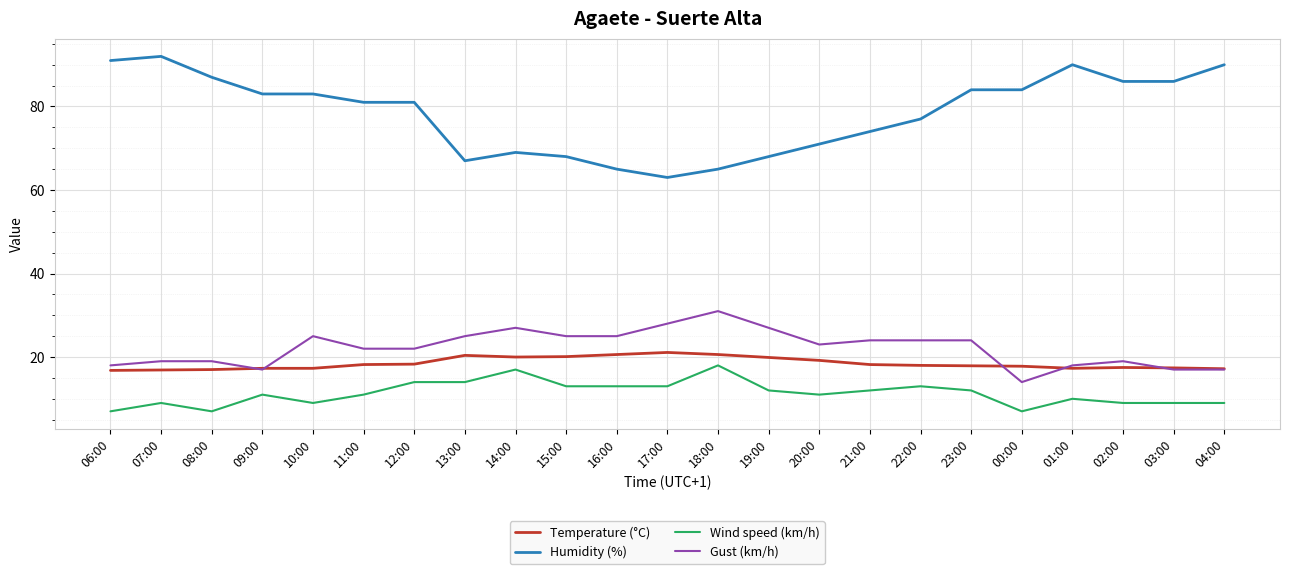

Where is Humidity (%) nearest to the value 77?

22:00